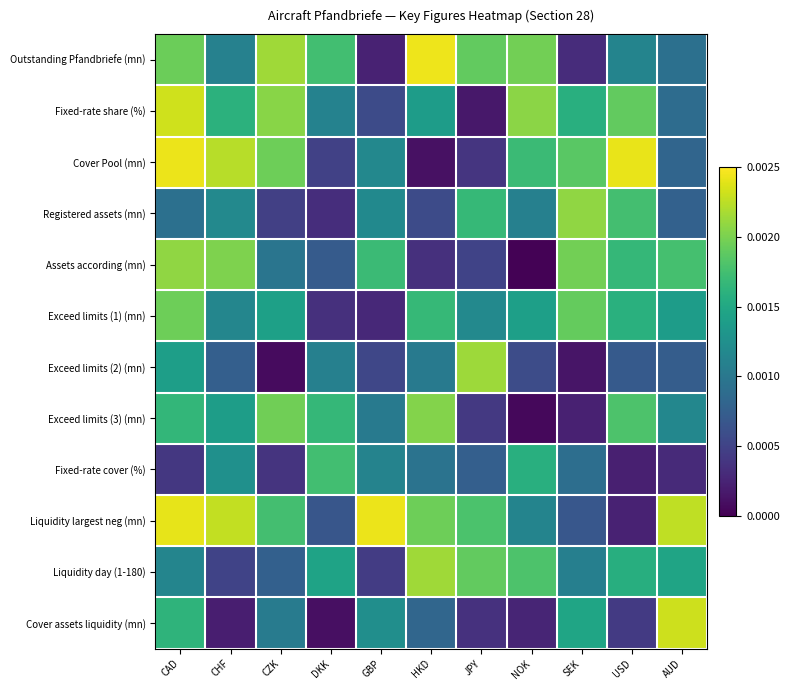

Reading left to right, transcribe all the data shown in this chart.

Outstanding Pfandbriefe (mn): CAD=0.0	CHF=0.0	CZK=0.0	DKK=0.0	GBP=0.0	HKD=0.0	JPY=0.0	NOK=0.0	SEK=0.0	USD=0.0	AUD=0.0
Fixed-rate share (%): CAD=0.0	CHF=0.0	CZK=0.0	DKK=0.0	GBP=0.0	HKD=0.0	JPY=0.0	NOK=0.0	SEK=0.0	USD=0.0	AUD=0.0
Cover Pool (mn): CAD=0.0	CHF=0.0	CZK=0.0	DKK=0.0	GBP=0.0	HKD=0.0	JPY=0.0	NOK=0.0	SEK=0.0	USD=0.0	AUD=0.0
Registered assets (mn): CAD=0.0	CHF=0.0	CZK=0.0	DKK=0.0	GBP=0.0	HKD=0.0	JPY=0.0	NOK=0.0	SEK=0.0	USD=0.0	AUD=0.0
Assets according (mn): CAD=0.0	CHF=0.0	CZK=0.0	DKK=0.0	GBP=0.0	HKD=0.0	JPY=0.0	NOK=0.0	SEK=0.0	USD=0.0	AUD=0.0
Exceed limits (1) (mn): CAD=0.0	CHF=0.0	CZK=0.0	DKK=0.0	GBP=0.0	HKD=0.0	JPY=0.0	NOK=0.0	SEK=0.0	USD=0.0	AUD=0.0
Exceed limits (2) (mn): CAD=0.0	CHF=0.0	CZK=0.0	DKK=0.0	GBP=0.0	HKD=0.0	JPY=0.0	NOK=0.0	SEK=0.0	USD=0.0	AUD=0.0
Exceed limits (3) (mn): CAD=0.0	CHF=0.0	CZK=0.0	DKK=0.0	GBP=0.0	HKD=0.0	JPY=0.0	NOK=0.0	SEK=0.0	USD=0.0	AUD=0.0
Fixed-rate cover (%): CAD=0.0	CHF=0.0	CZK=0.0	DKK=0.0	GBP=0.0	HKD=0.0	JPY=0.0	NOK=0.0	SEK=0.0	USD=0.0	AUD=0.0
Liquidity largest neg (mn): CAD=0.0	CHF=0.0	CZK=0.0	DKK=0.0	GBP=0.0	HKD=0.0	JPY=0.0	NOK=0.0	SEK=0.0	USD=0.0	AUD=0.0
Liquidity day (1-180): CAD=0.0	CHF=0.0	CZK=0.0	DKK=0.0	GBP=0.0	HKD=0.0	JPY=0.0	NOK=0.0	SEK=0.0	USD=0.0	AUD=0.0
Cover assets liquidity (mn): CAD=0.0	CHF=0.0	CZK=0.0	DKK=0.0	GBP=0.0	HKD=0.0	JPY=0.0	NOK=0.0	SEK=0.0	USD=0.0	AUD=0.0